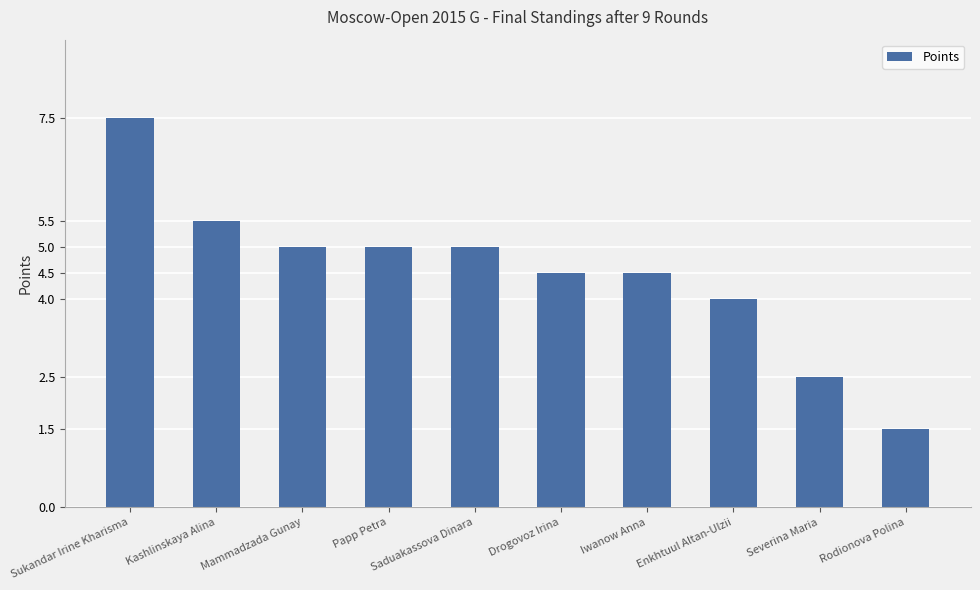

What is the smallest value displayed?

1.5